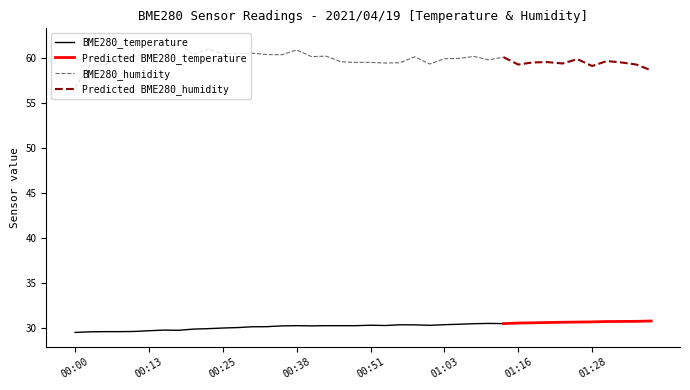

What is the difference between the maximum and second lowest values in the BME280_humidity series?

2.5